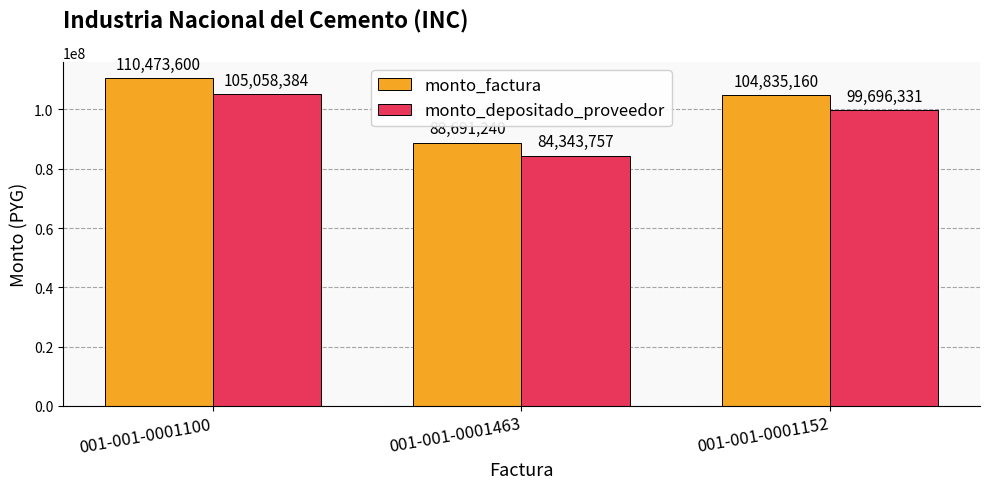

Which series has the largest range (max minus min)?

monto_factura